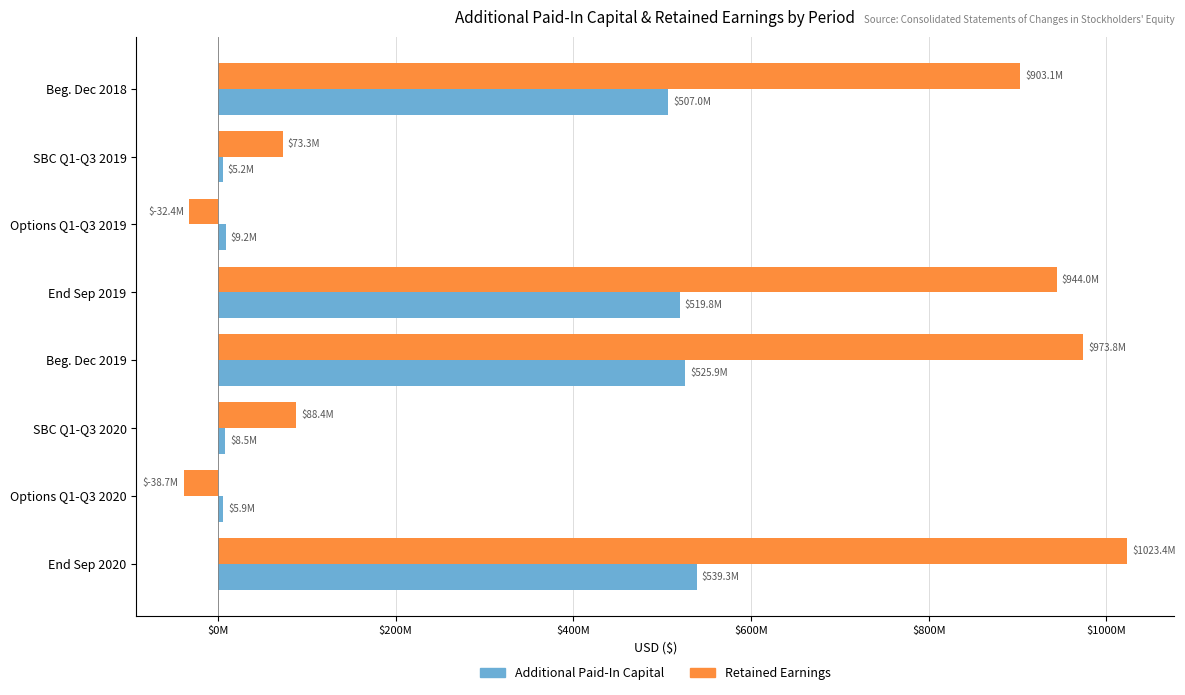

What are all the series names shown in the legend?

Additional Paid-In Capital, Retained Earnings